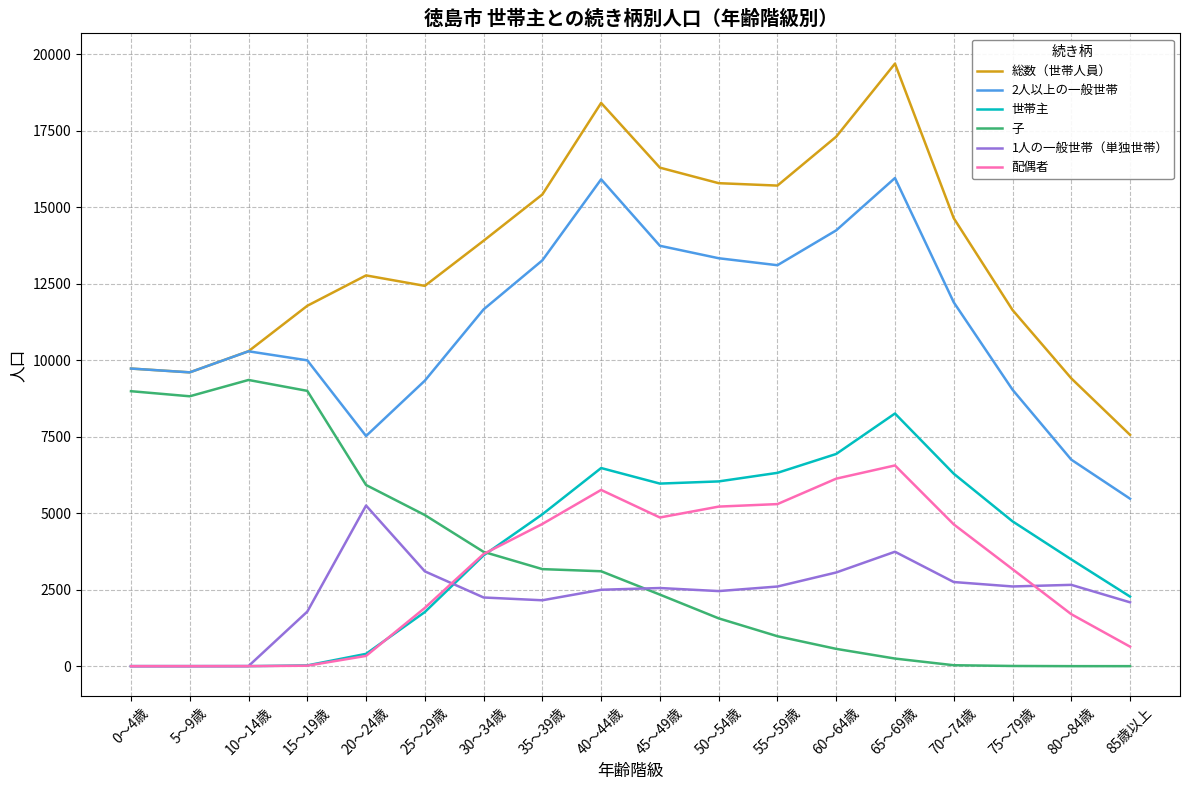

Between 5～9歳 and 60～64歳, which series saw the biggest shift?

子